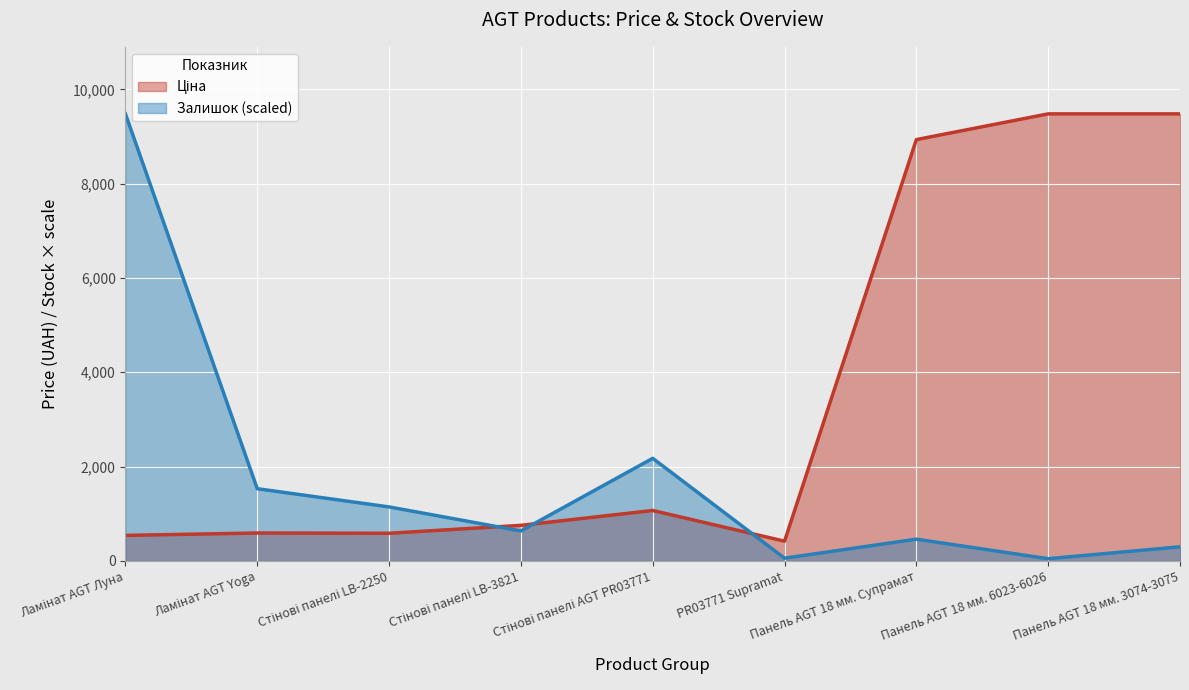

True or false: Залишок and Ціна cross at least once.

True